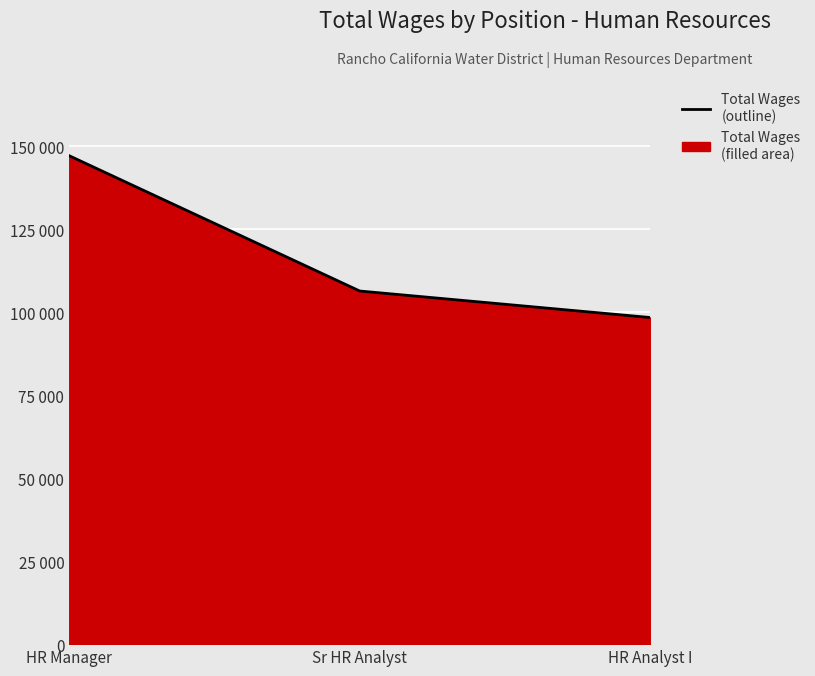

What is the ratio of the value at HR Manager to the value at HR Analyst I?

1.5